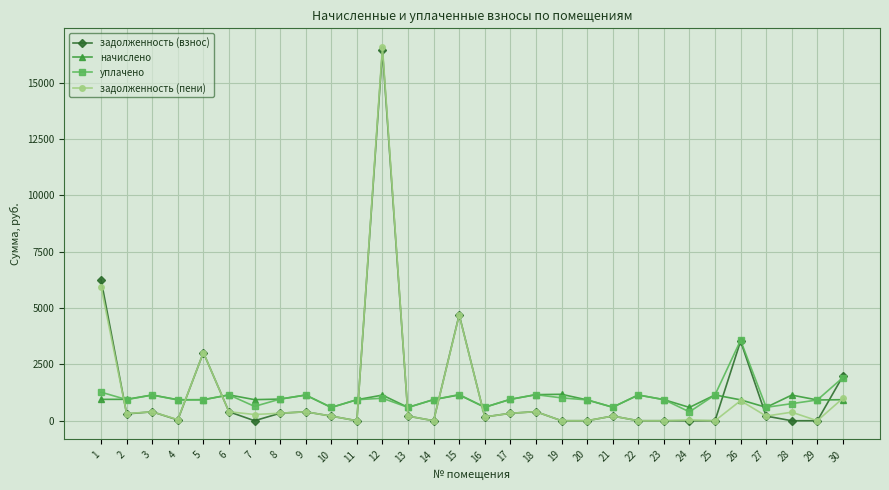

How many lines are shown in the chart?

4